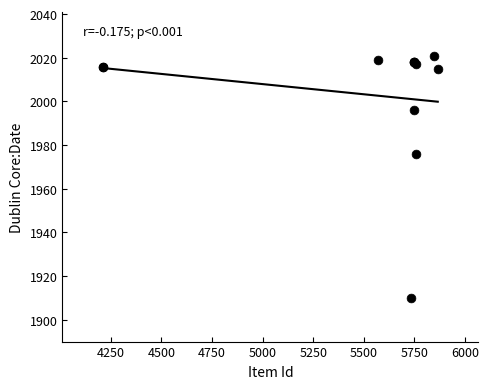

What Y value in the scatter plot is closest to 1965?

1976